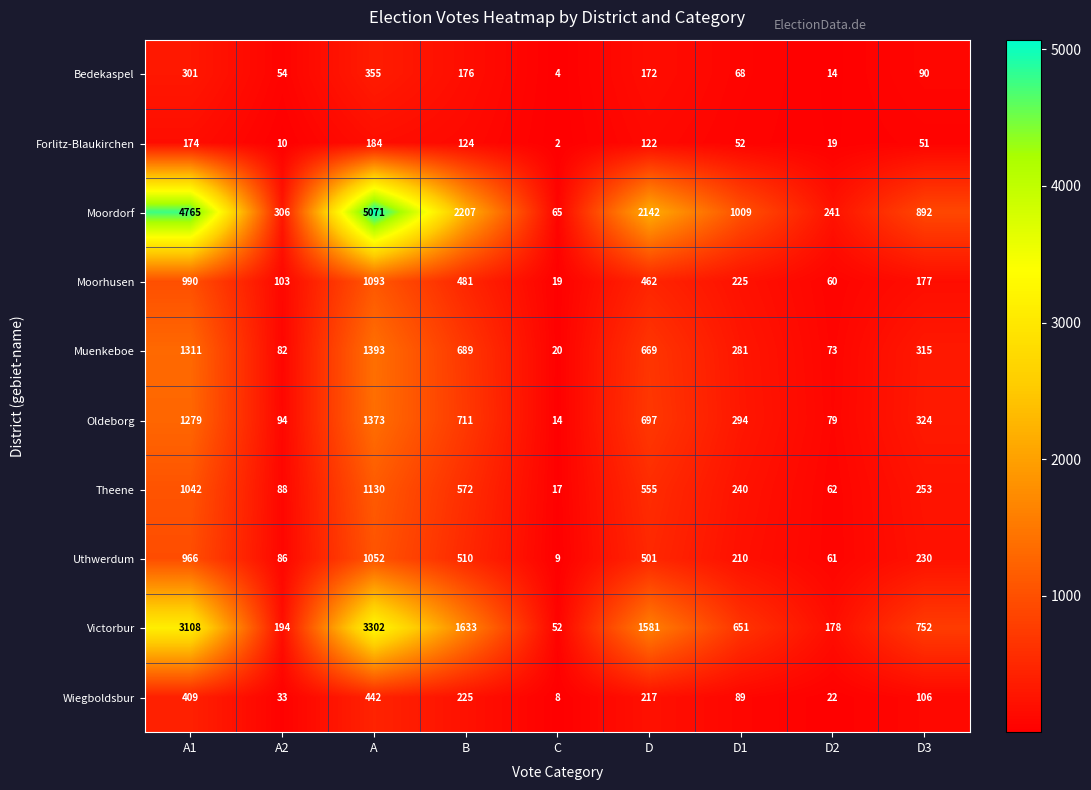

What is the greatest value displayed?

5071